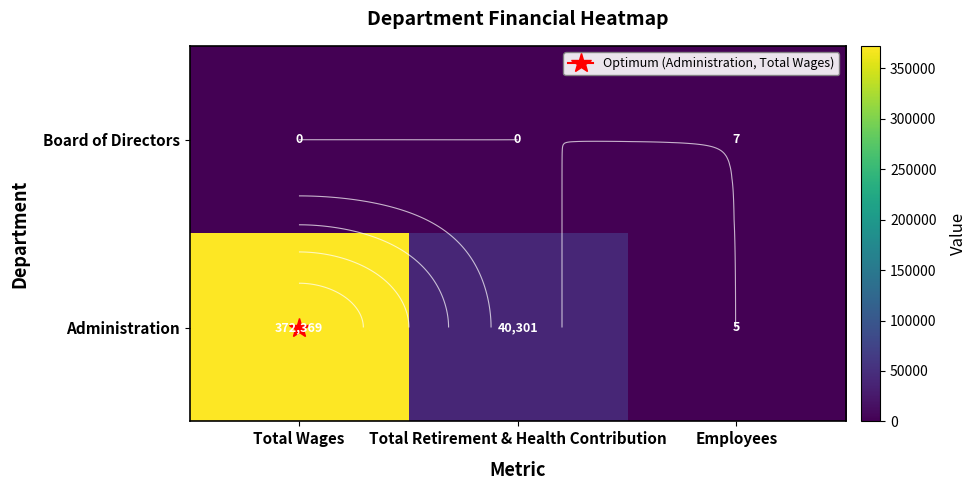

The value of Board of Directors at Employees is 10. True or false?

False